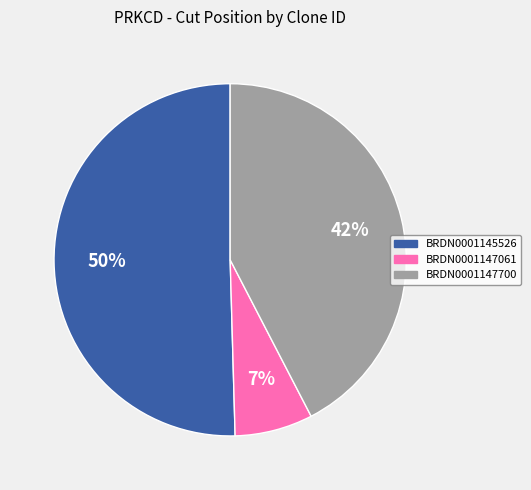

To the nearest percent, what is the average slice percentage?

33%